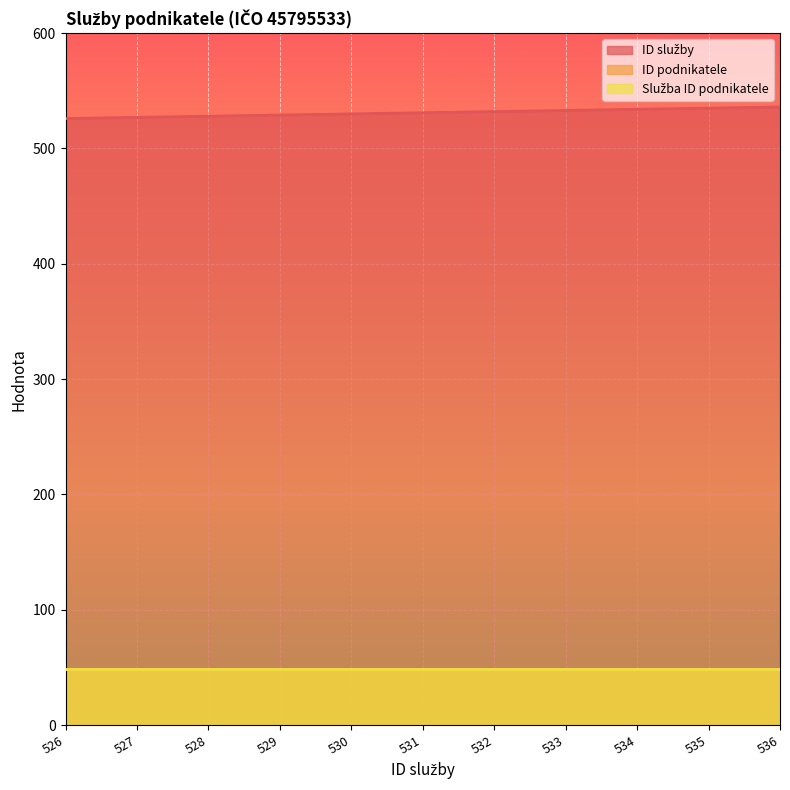

Is it true that Služba ID podnikatele equals 49 at 529?

True